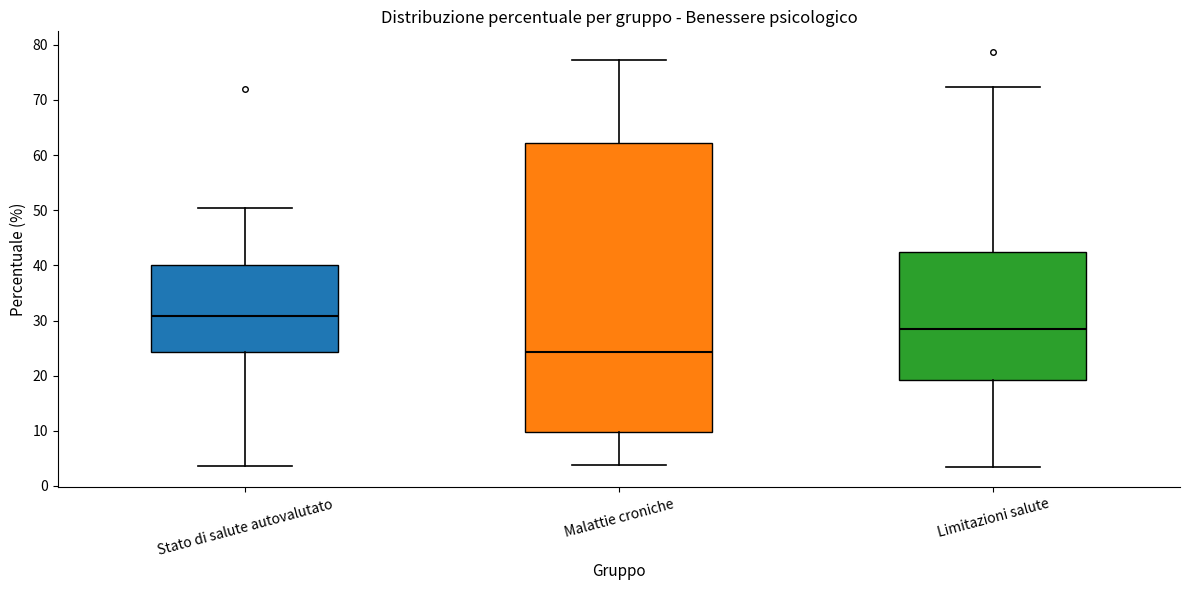

Where is the upper edge of the box for Limitazioni salute on the y-axis? The values are not printed on the chart, so give them approximately, as read against the axis.

42